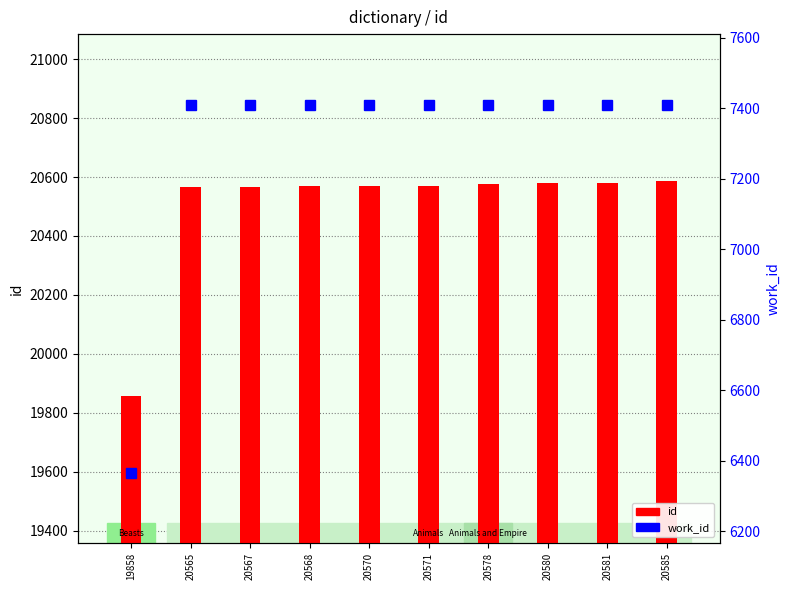

Is the value of work_id at 20570 greater than the value of id at 19858?

No